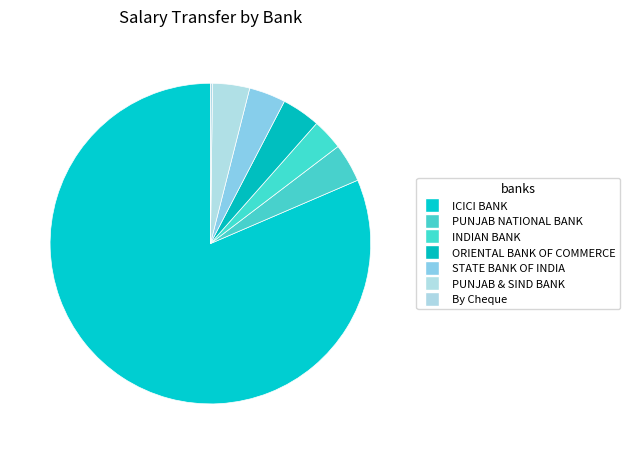

The ORIENTAL BANK OF COMMERCE slice represents 4% of the pie. True or false?

True